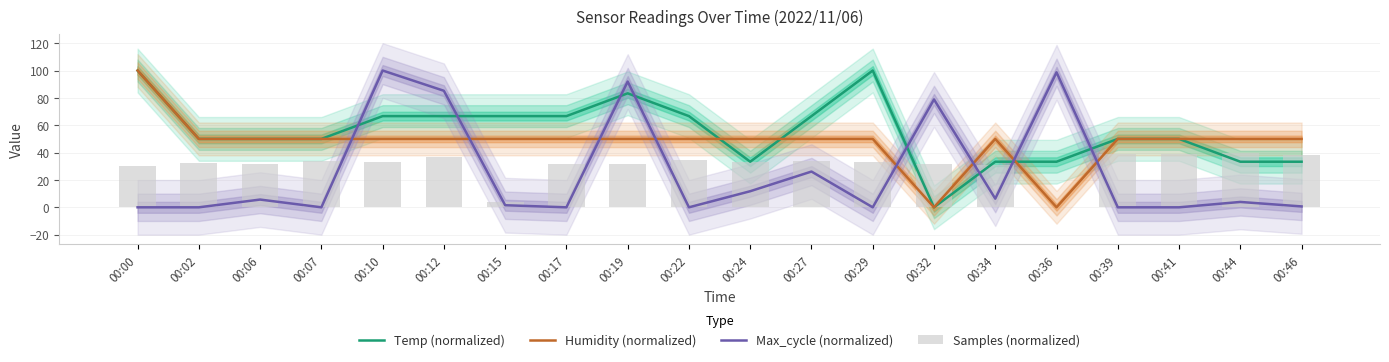

List the series in order of their peak value, lowest first.

Samples (normalized), Temp (normalized), Humidity (normalized), Max_cycle (normalized)